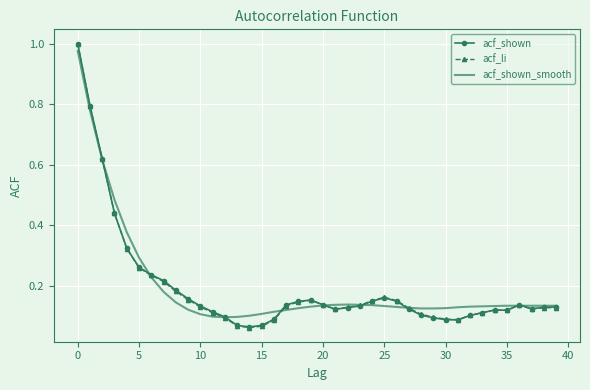

What are all the series names shown in the legend?

acf_shown, acf_li, acf_shown_smooth